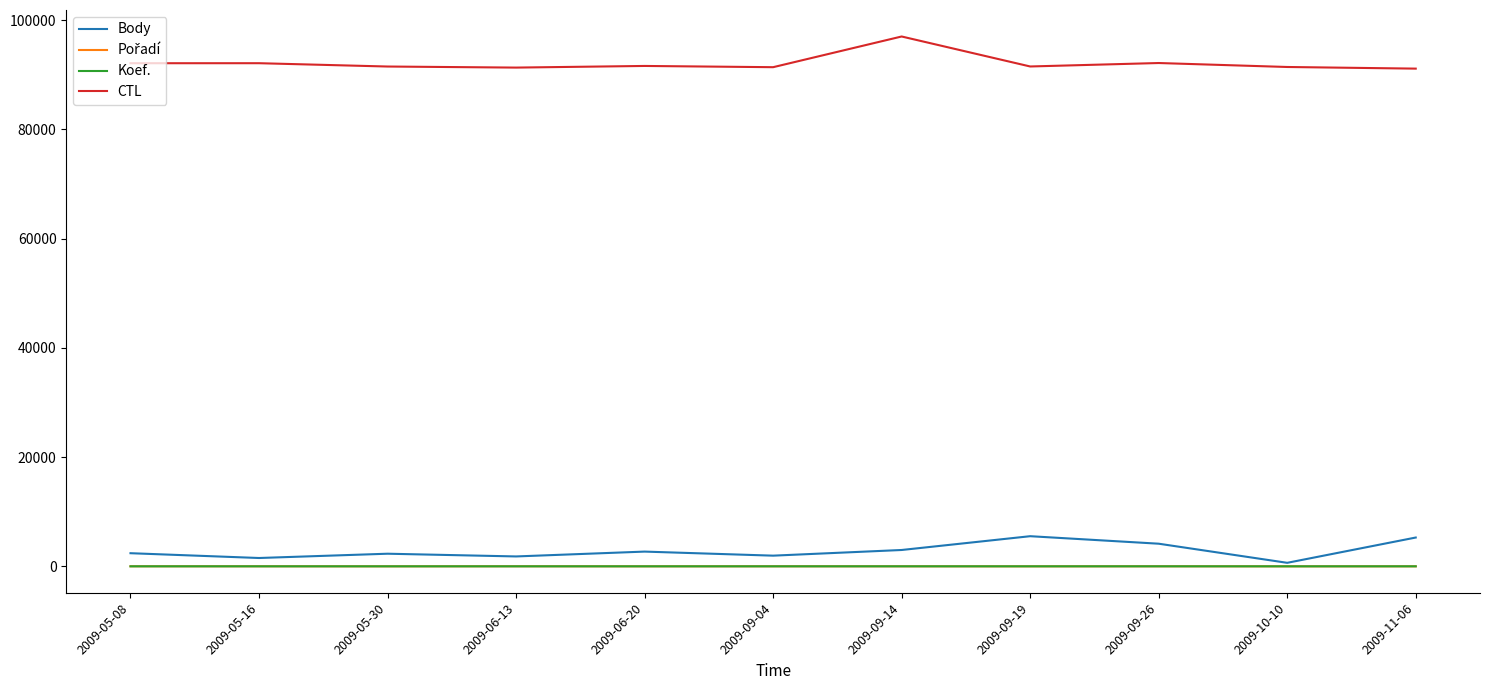

What is the difference between the Body values at 2009-10-10 and 2009-05-16?

881